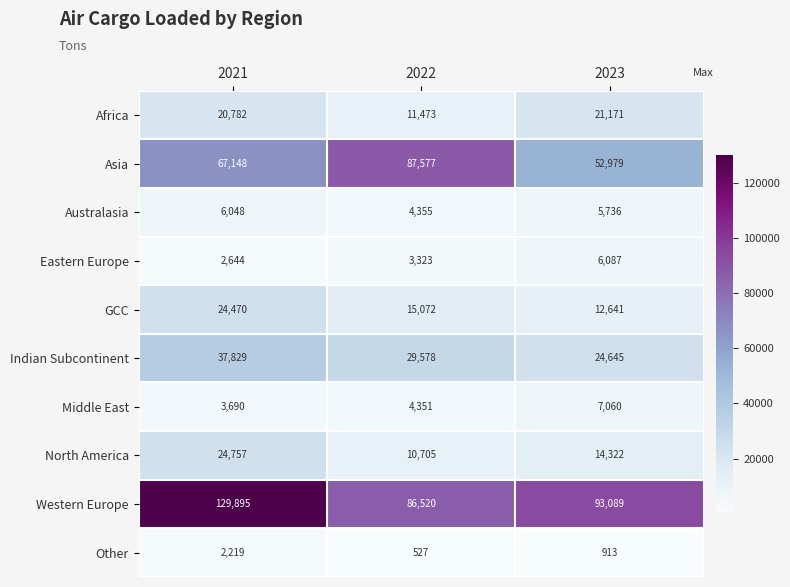

Which category has the highest value in the GCC series?

2021